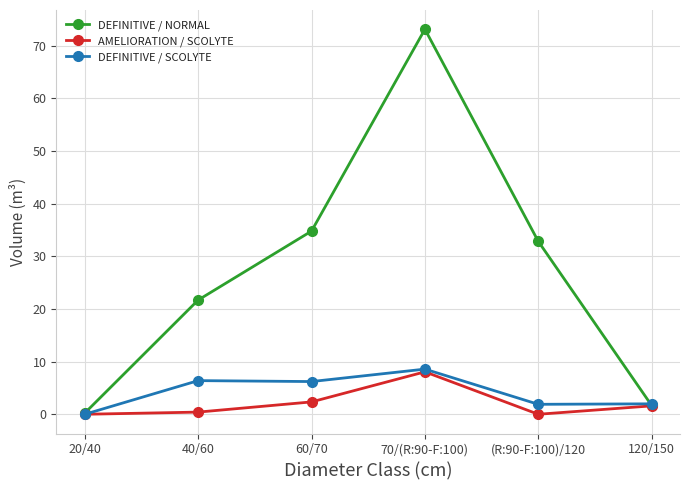

What is the difference between the second highest and second lowest values in the AMELIORATION / SCOLYTE series?

2.3